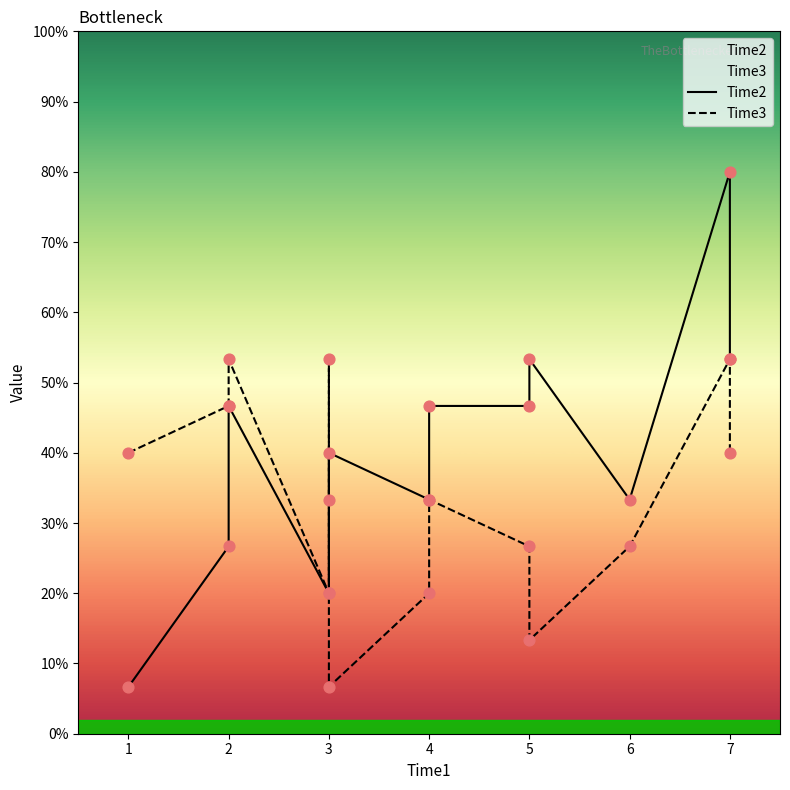

Which series contains the lowest Y value?

Time2